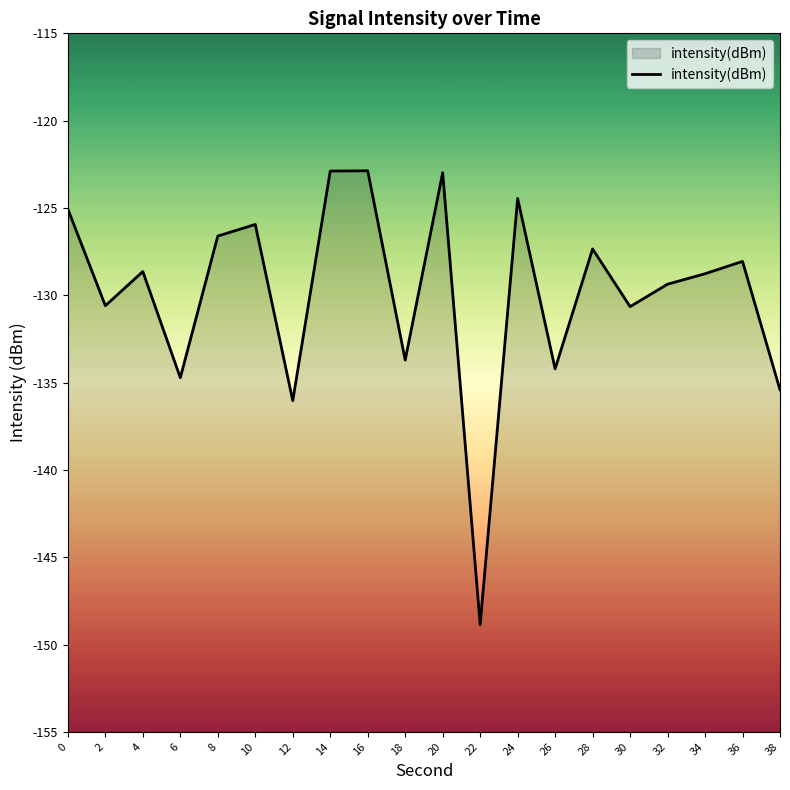

What is the change in value from 14 to 22?

-26.0